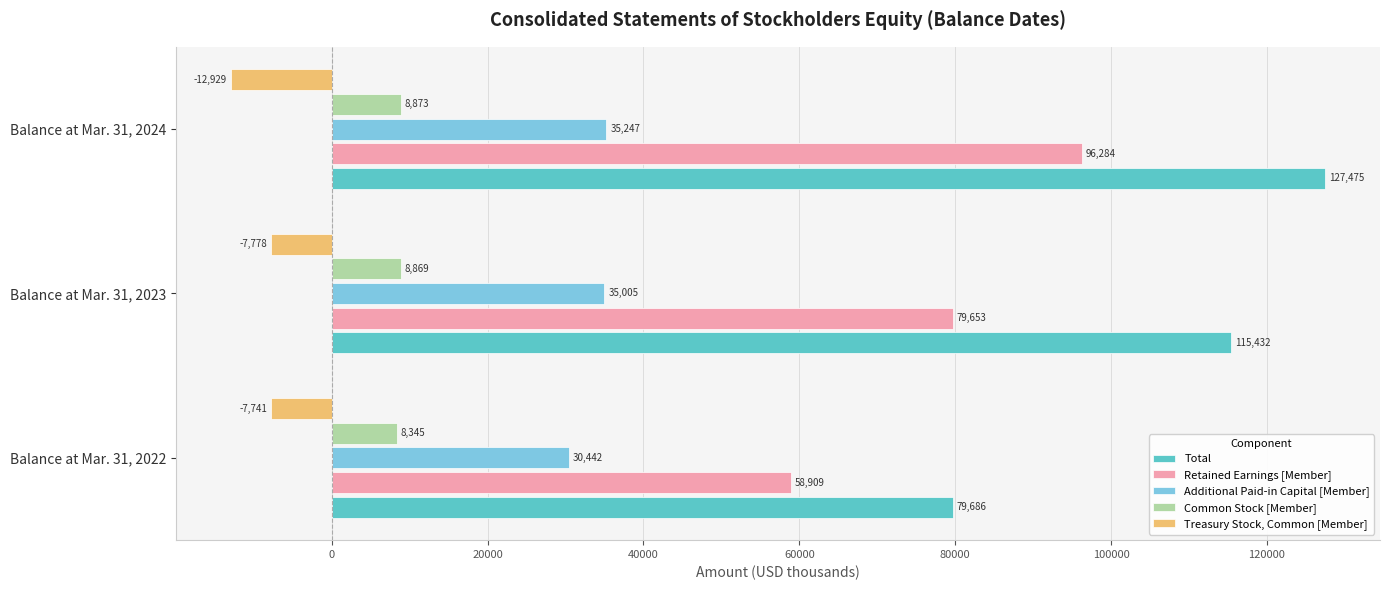

At how many categories does at least one series exceed 89016?

2